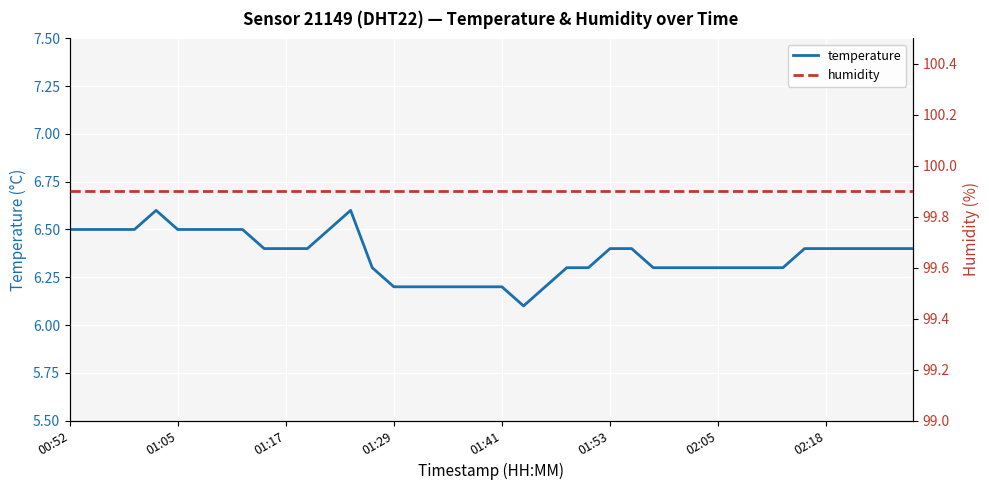

How many series are shown in this chart?

2